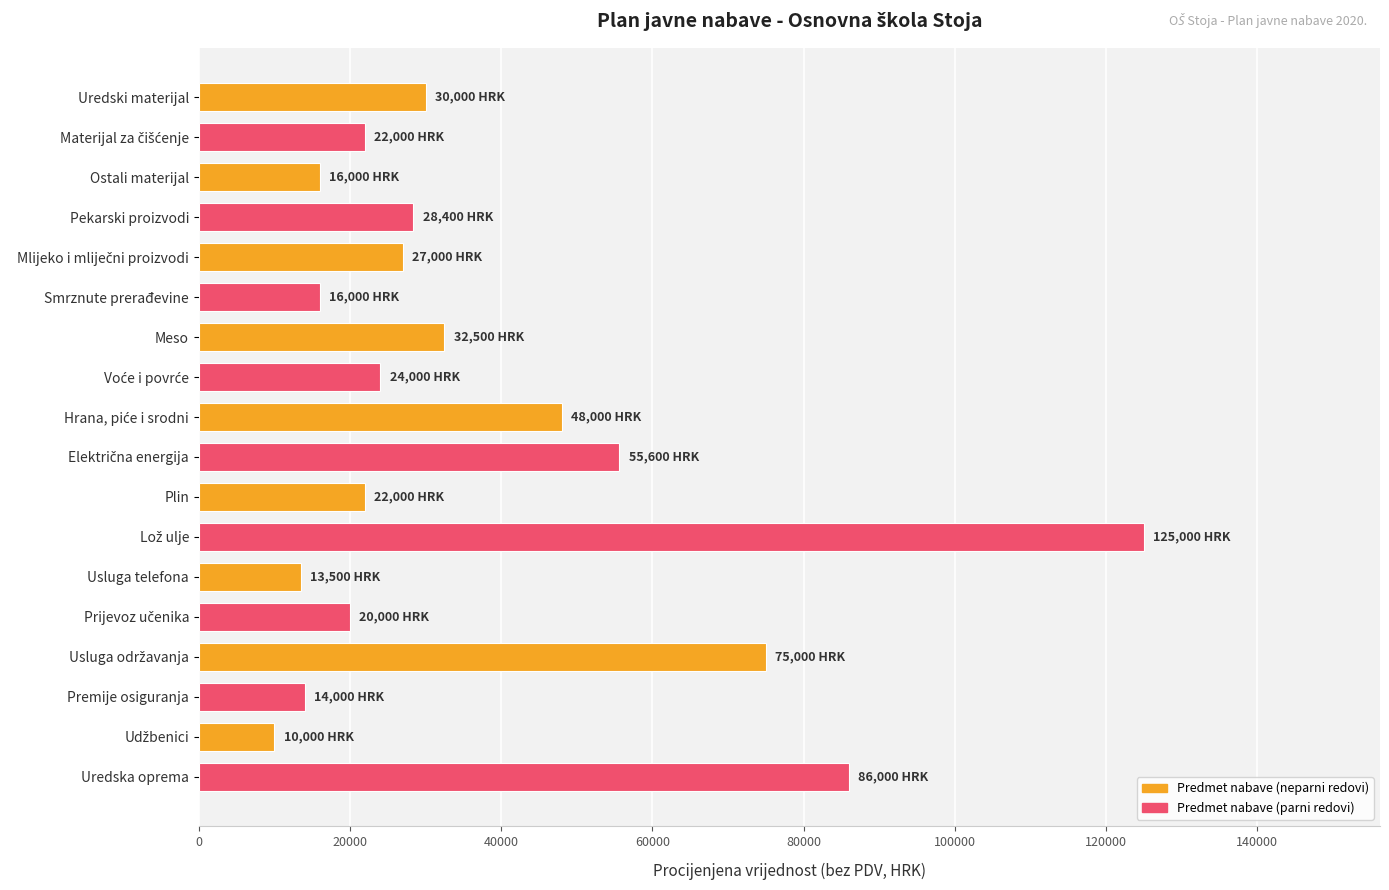

What is the maximum value shown in the chart?

125000